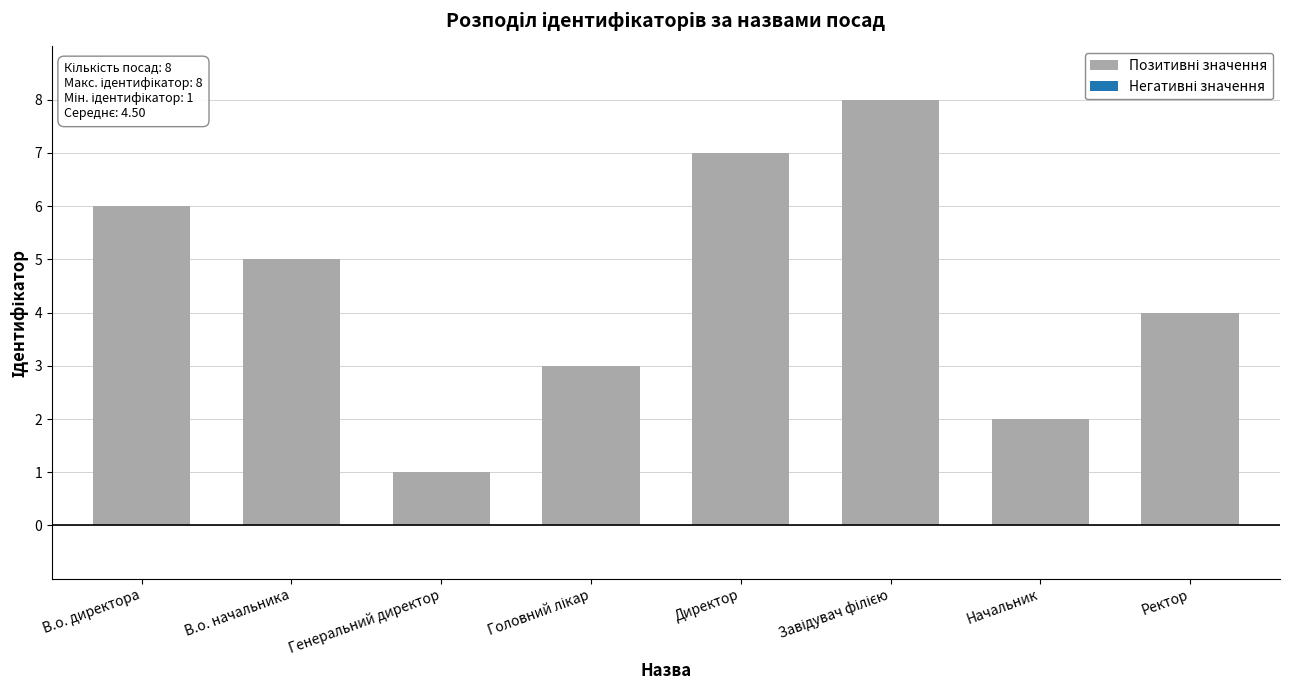

Reading right to left, what are all the values shown in this chart?

4	2	8	7	3	1	5	6